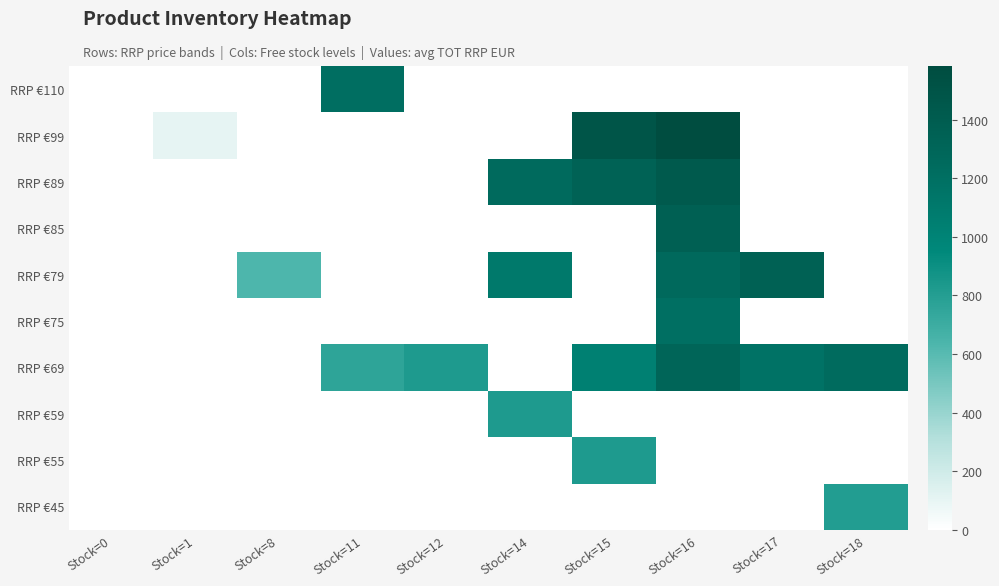

Which series has the widest spread of values?

RRP €99